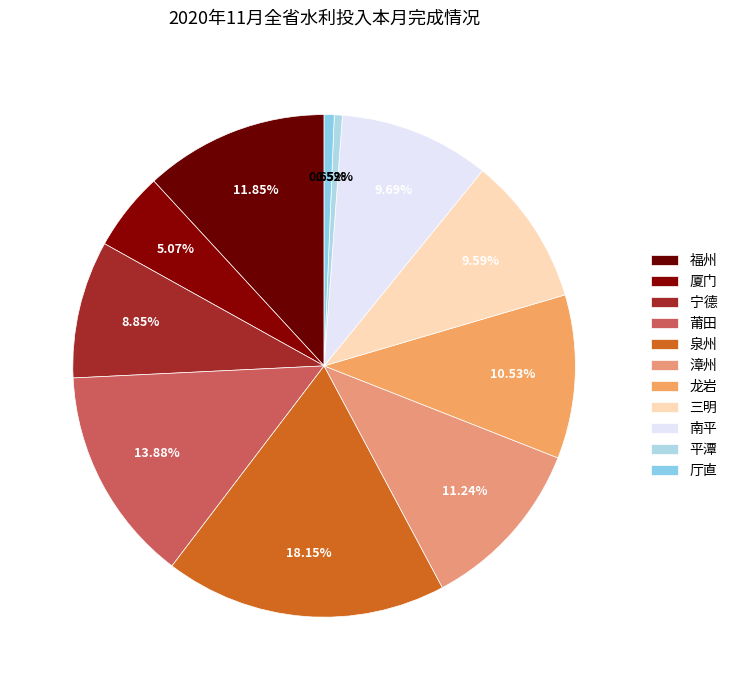

Is it true that 三明 is 22% of the pie?

False